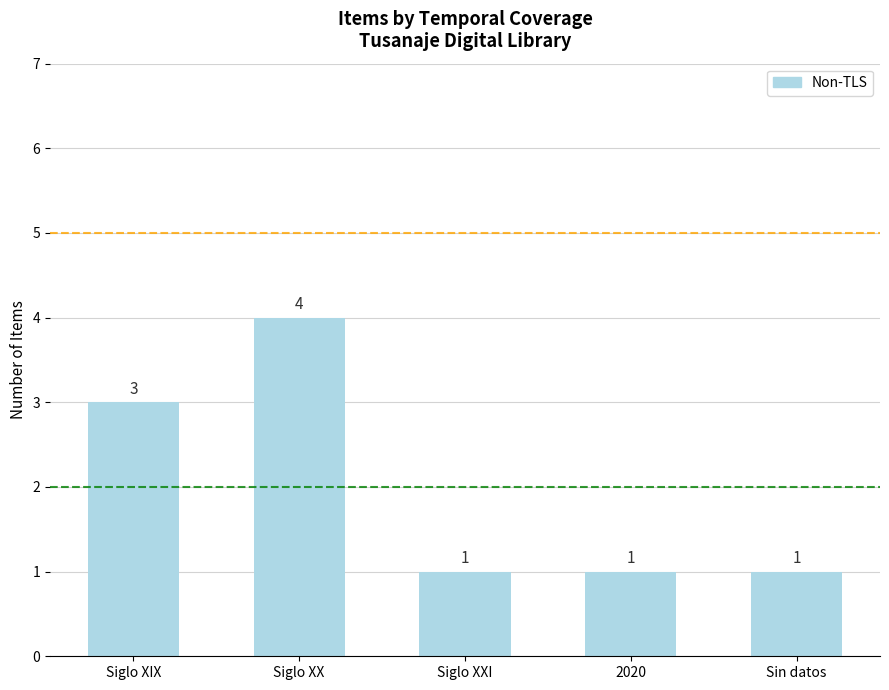

What is the ratio of the value at Siglo XX to the value at 2020?

4.0